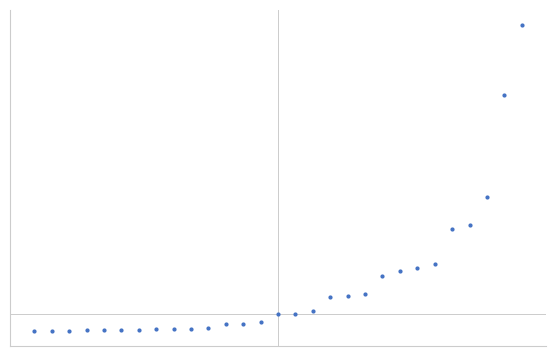

Rank the categories by value from highest to lowest.

28, 27, 26, 25, 24, 23, 22, 21, 20, 19, 18, 17, 16, 15, 14, 13, 12, 11, 10, 8, 9, 7, 6, 5, 4, 3, 2, 1, 0